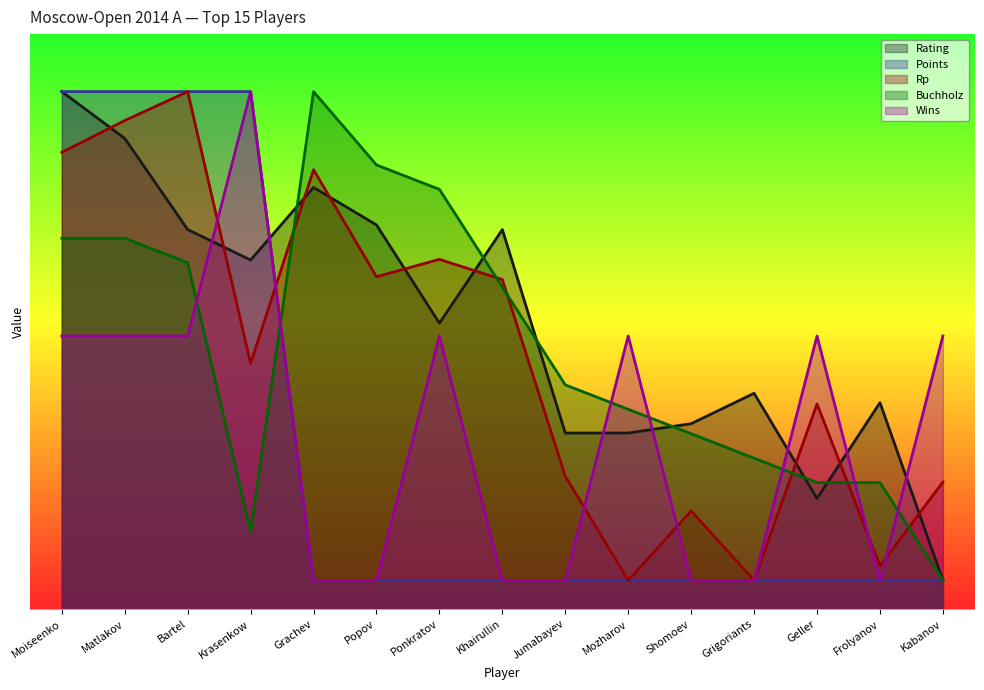

What is the difference between the Buchholz values at Kabanov and Geller?

510.0